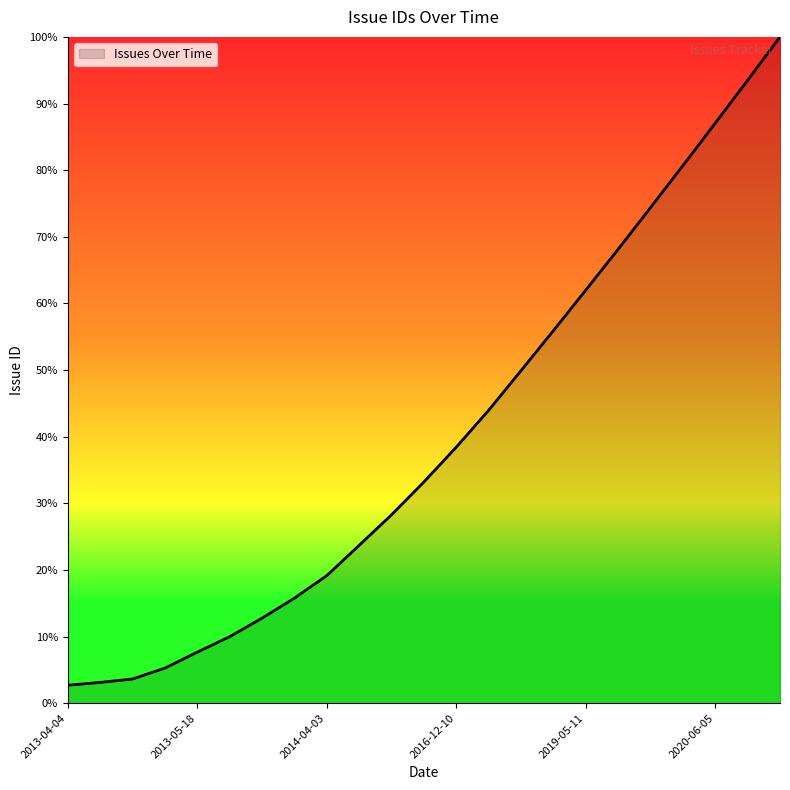

Does the chart display data point markers on the line(s)?

No